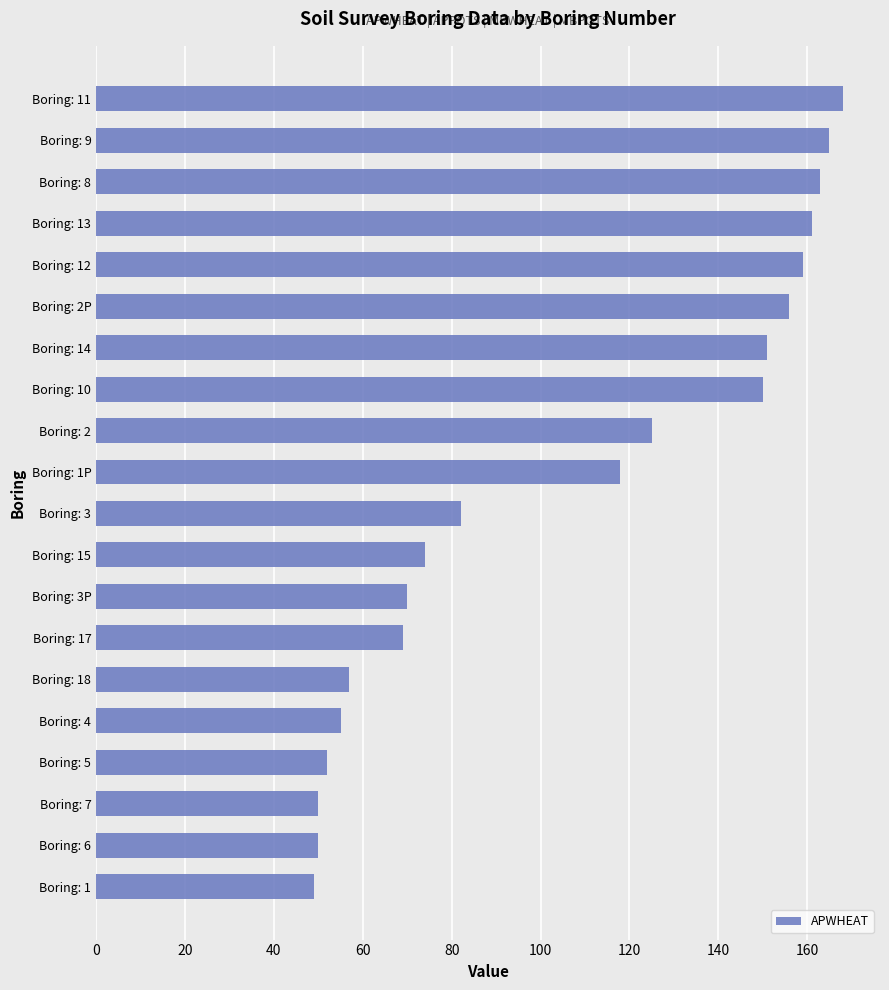

Which has a higher value, Boring: 10 or Boring: 4?

Boring: 10